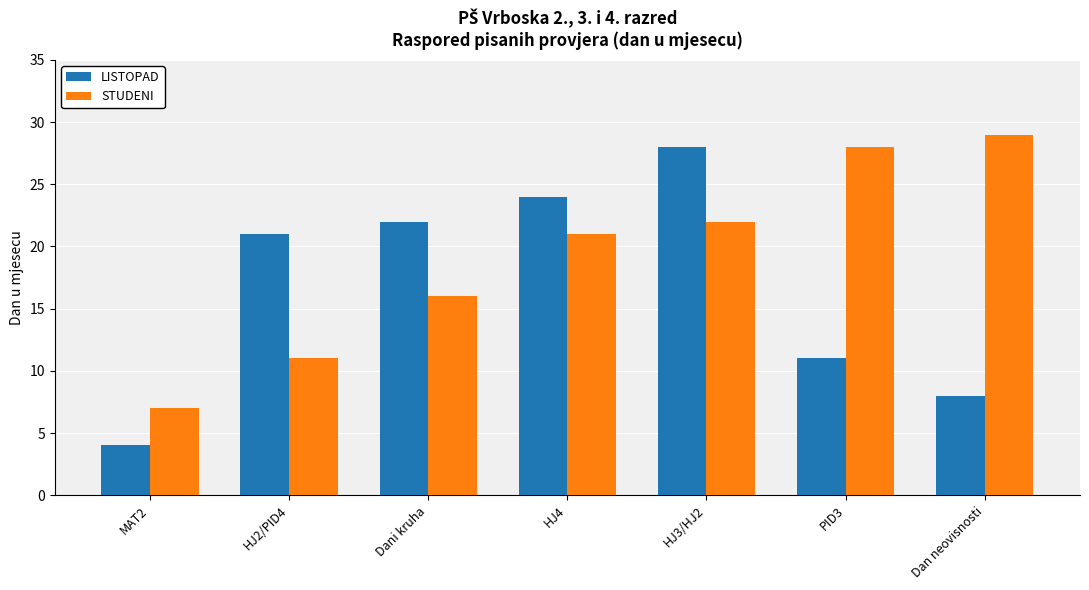

True or false: LISTOPAD has a value of 24 at HJ4.

True